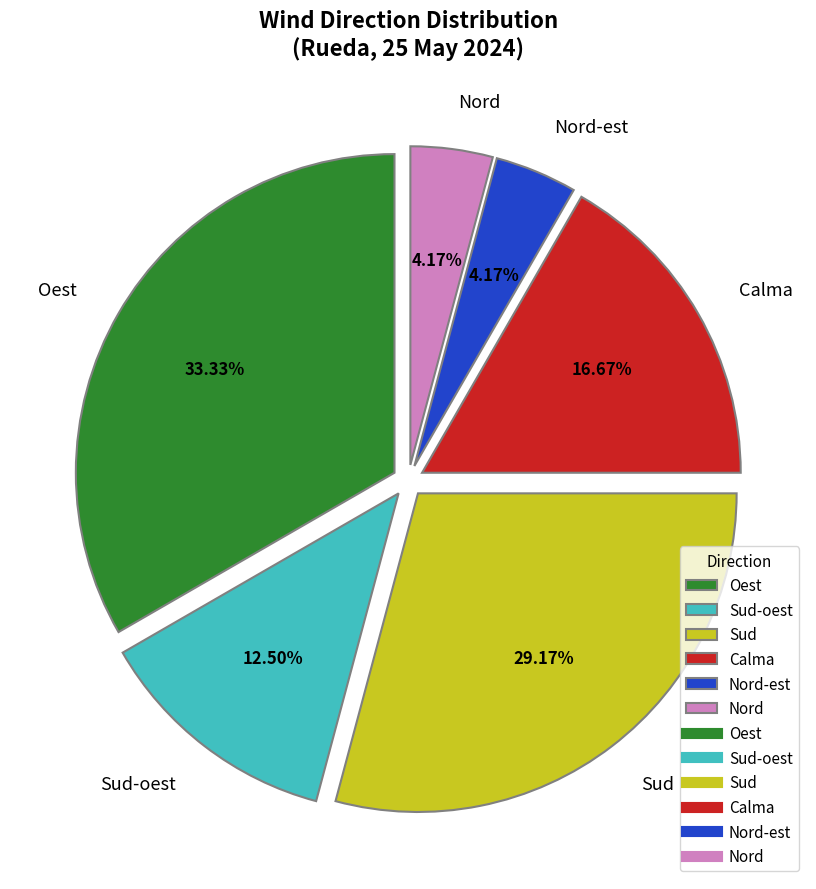

Is there a majority slice in this chart?

No